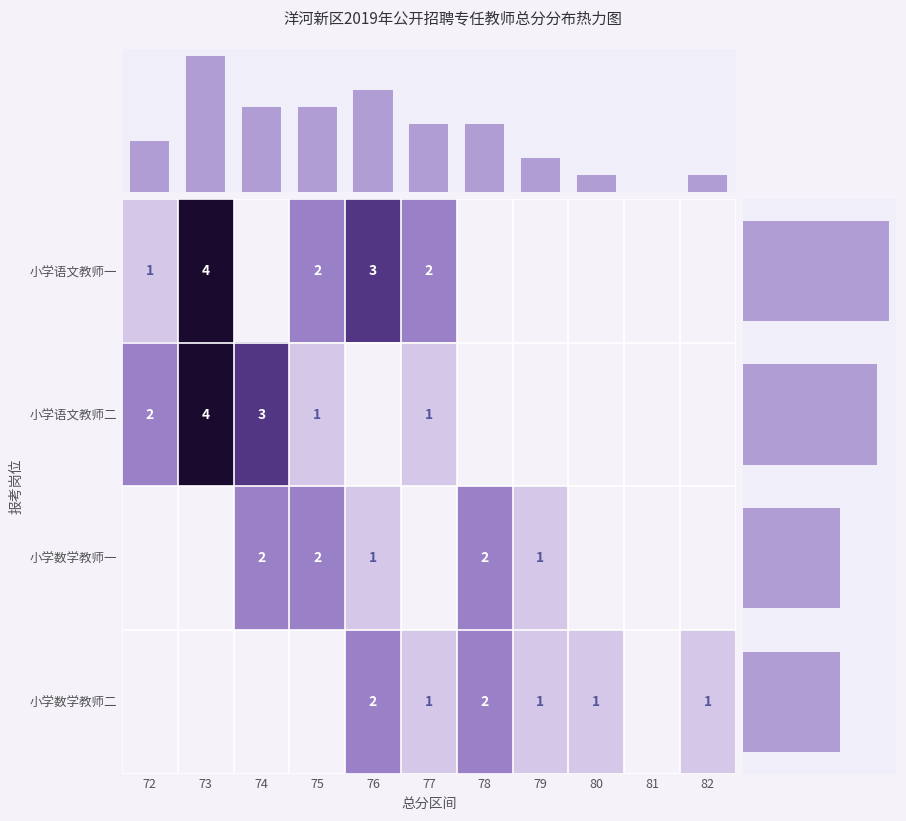

The 小学语文教师一 series shows 4 at 73. True or false?

True